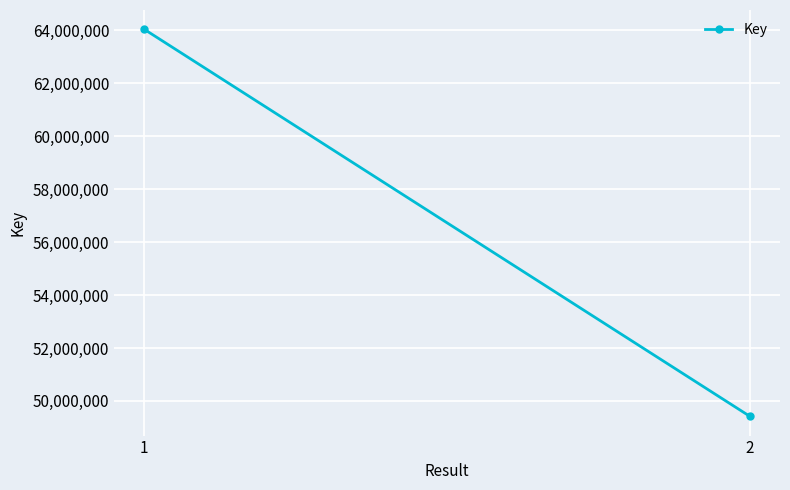

Rank the categories by value from lowest to highest.

2, 1